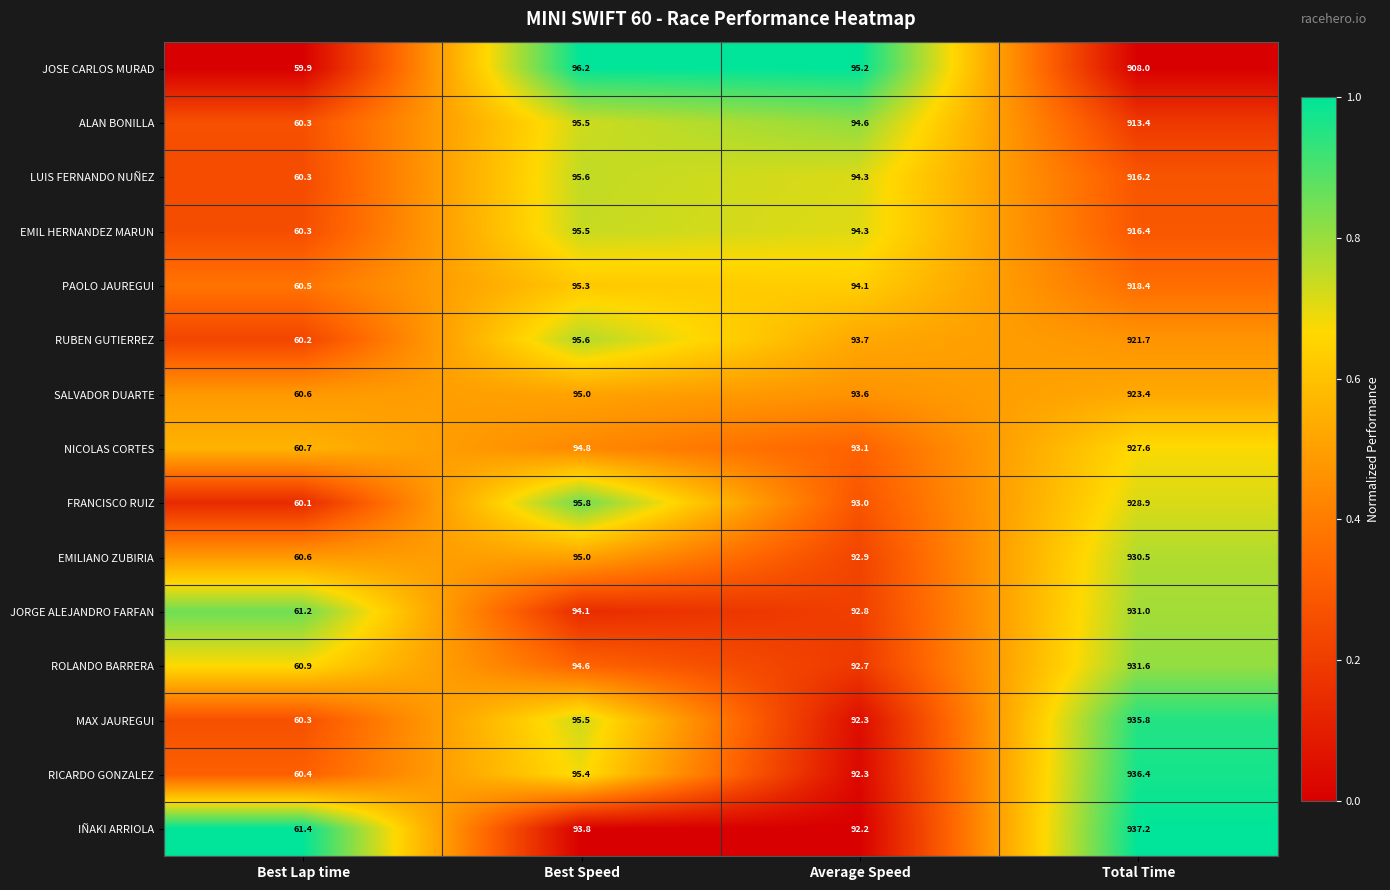

Which series has the largest total across all categories?

IÑAKI ARRIOLA